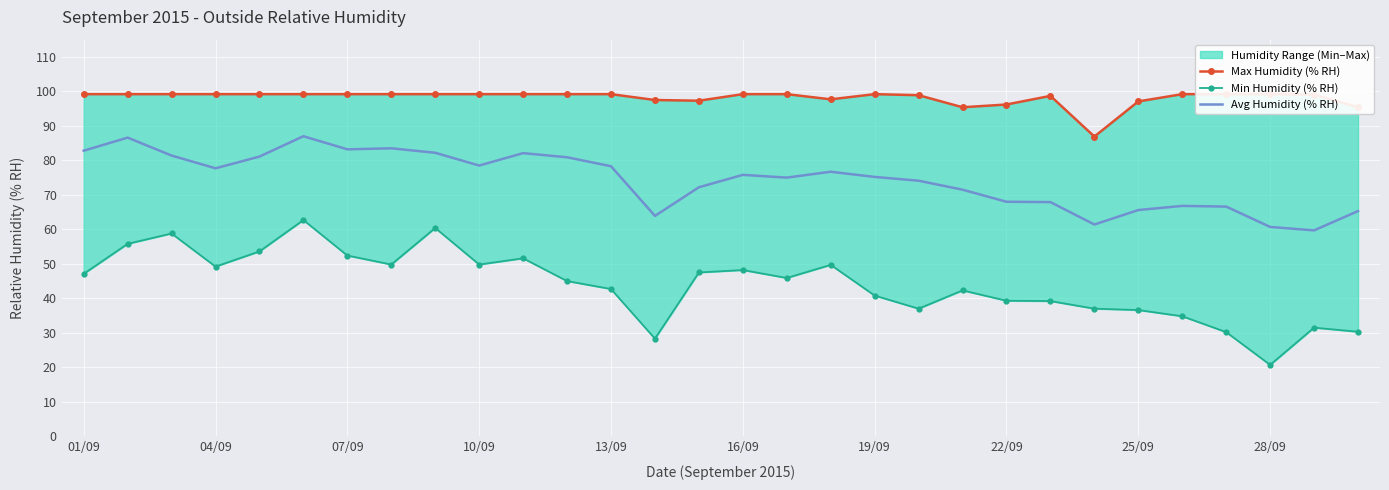

The Avg Humidity (% RH) series shows 92.2 at 25/09. True or false?

False